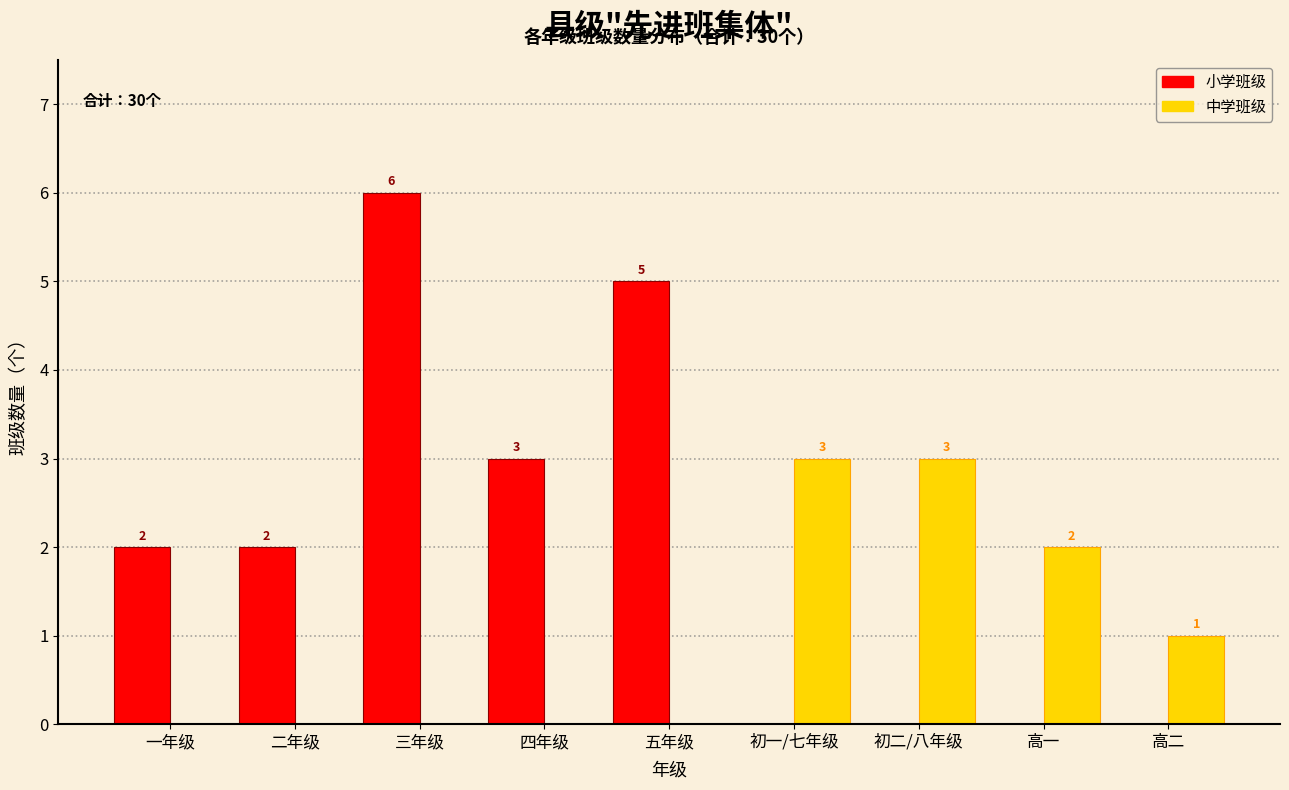

Reading right to left, list all the values displayed in this chart.

小学班级: 高二=0	高一=0	初二/八年级=0	初一/七年级=0	五年级=5	四年级=3	三年级=6	二年级=2	一年级=2
中学班级: 高二=1	高一=2	初二/八年级=3	初一/七年级=3	五年级=0	四年级=0	三年级=0	二年级=0	一年级=0